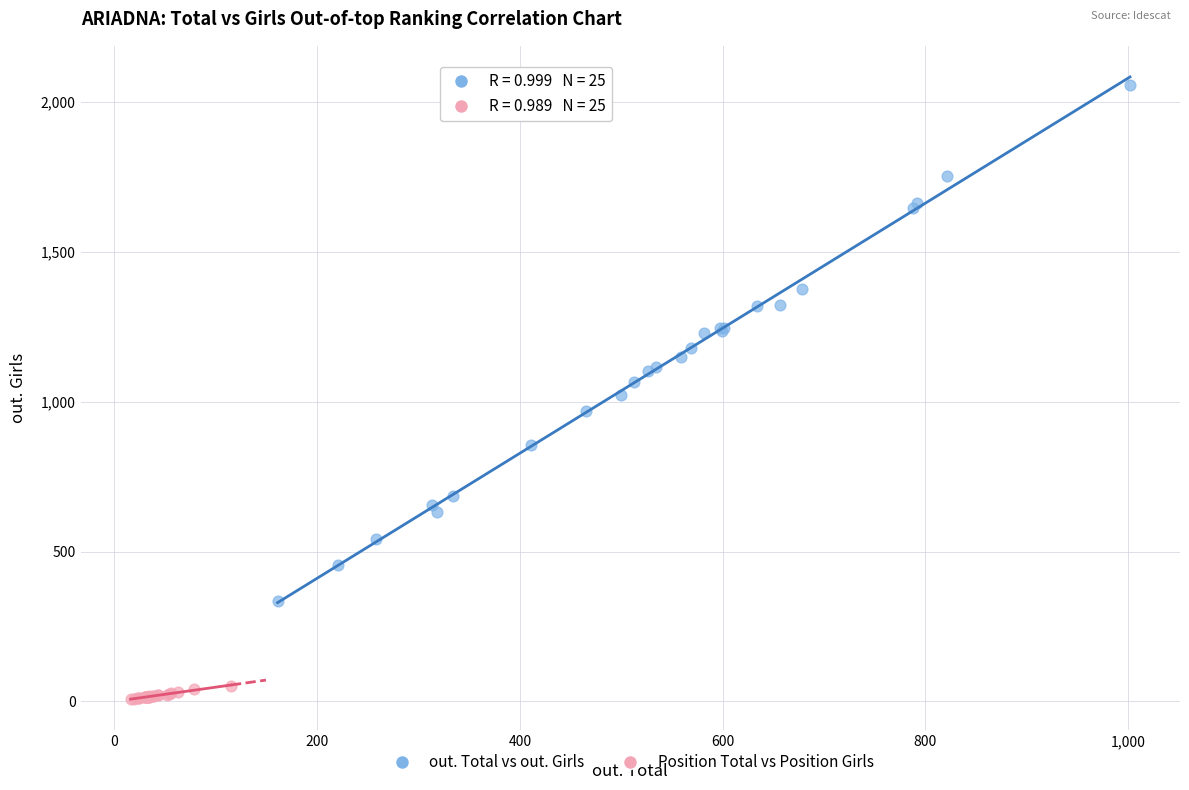

Which series has the widest spread of Y values?

out. Total vs out. Girls